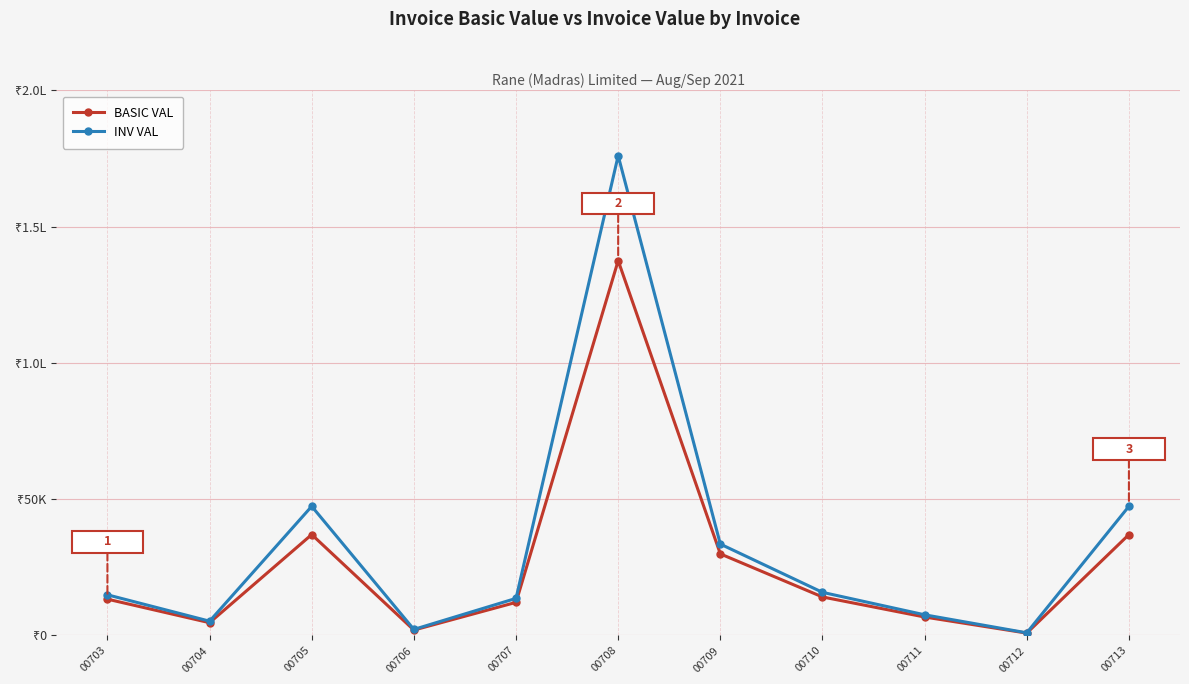

Which category has the lowest value in the INV VAL series?

00712